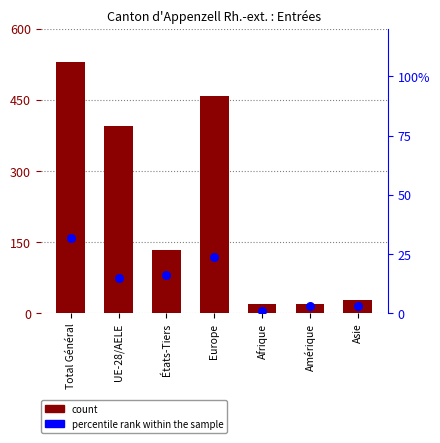

What are all the series names shown in the legend?

count, percentile rank within the sample